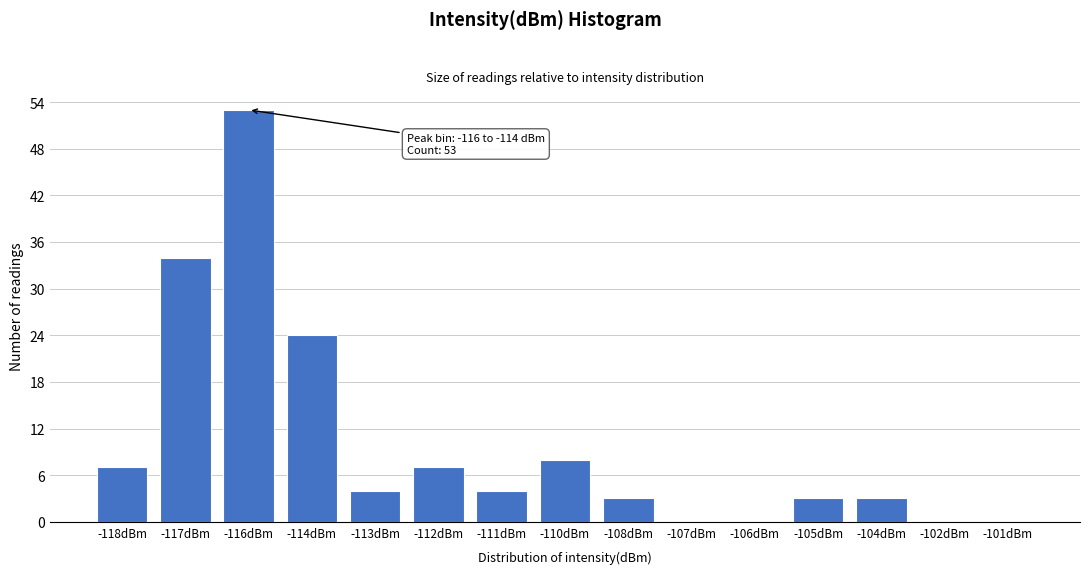

Reading left to right, extract all data points from this chart.

-118dBm=7	-117dBm=34	-116dBm=53	-114dBm=24	-113dBm=4	-112dBm=7	-111dBm=4	-110dBm=8	-108dBm=3	-107dBm=0	-106dBm=0	-105dBm=3	-104dBm=3	-102dBm=0	-101dBm=0